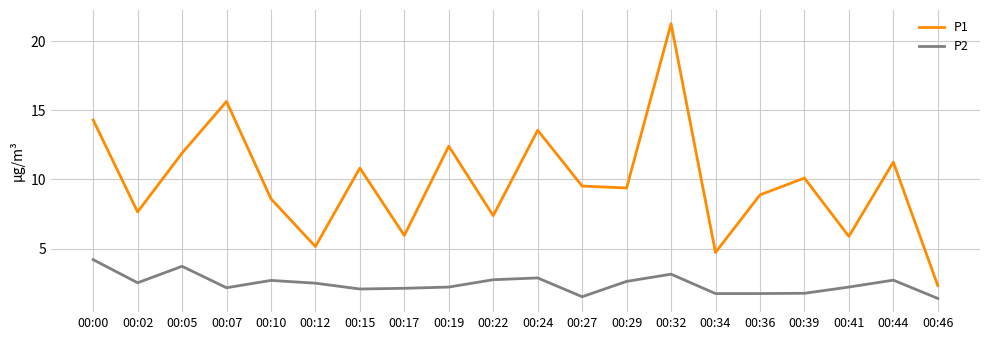

List the series in order of their overall mean, highest first.

P1, P2